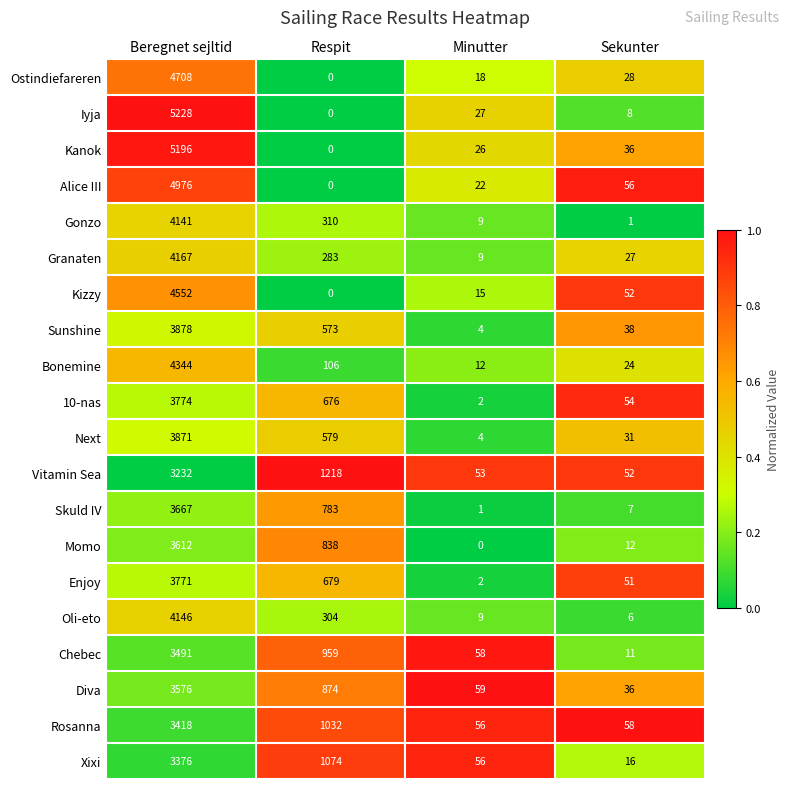

The value of Oli-eto at Sekunter is 9. True or false?

False